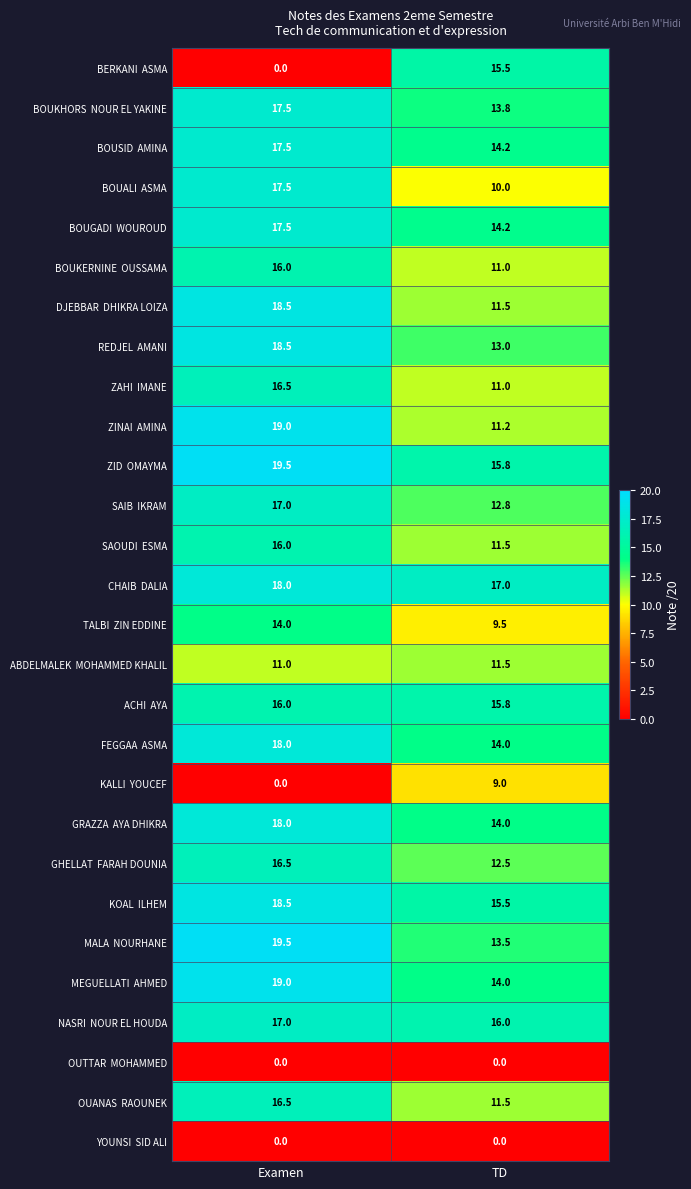

What is the maximum value shown in the chart?

19.5